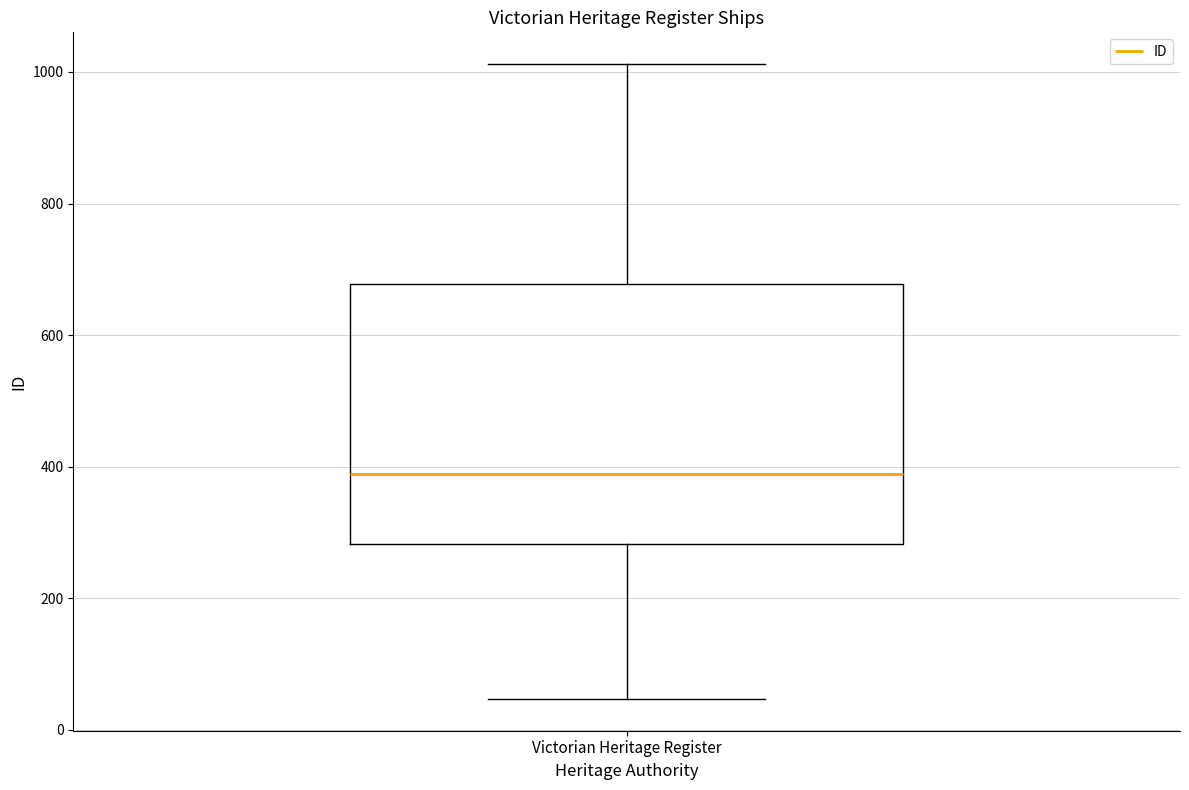

Transcribe this box plot: give where the median line is, the range the box spans, and where the two whiskers end, as read against the y-axis. The values are not printed on the chart, so give them approximately, as read against the axis.

median 380, box 280 to 680, whiskers 40 to 1020